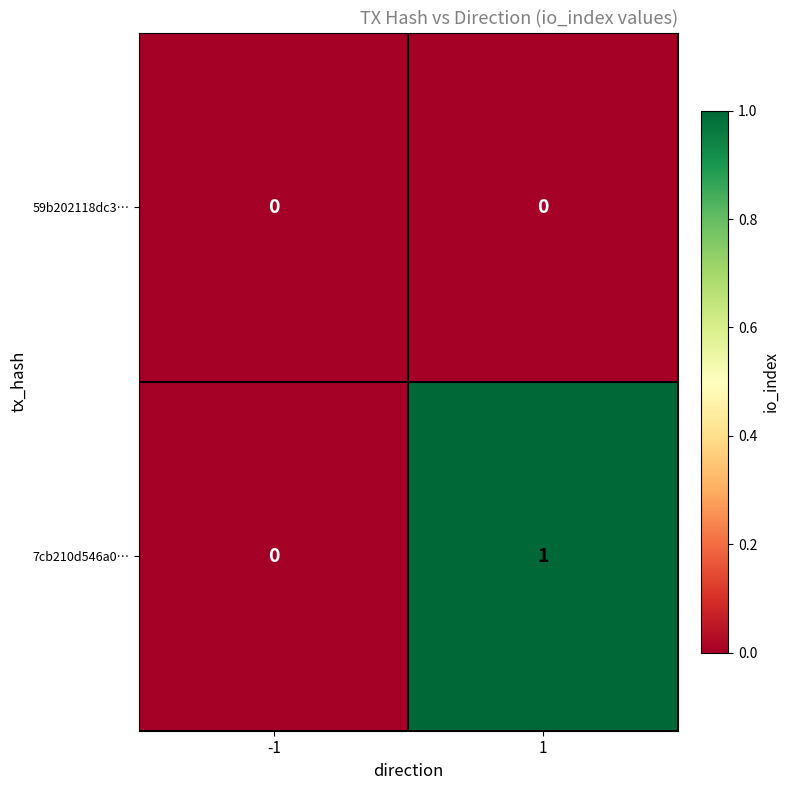

List the series in order of their peak value, lowest first.

59b202118dc3…, 7cb210d546a0…